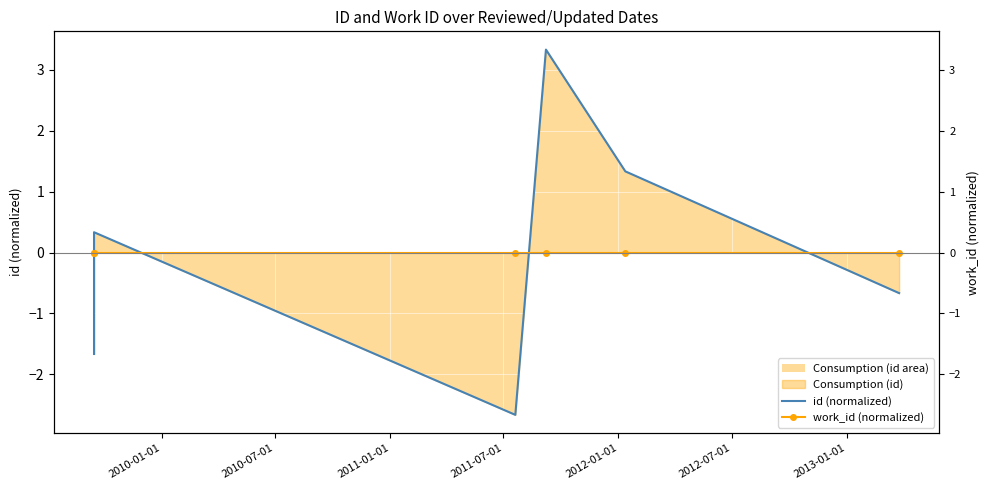

How many values in id (normalized) are above zero?

3